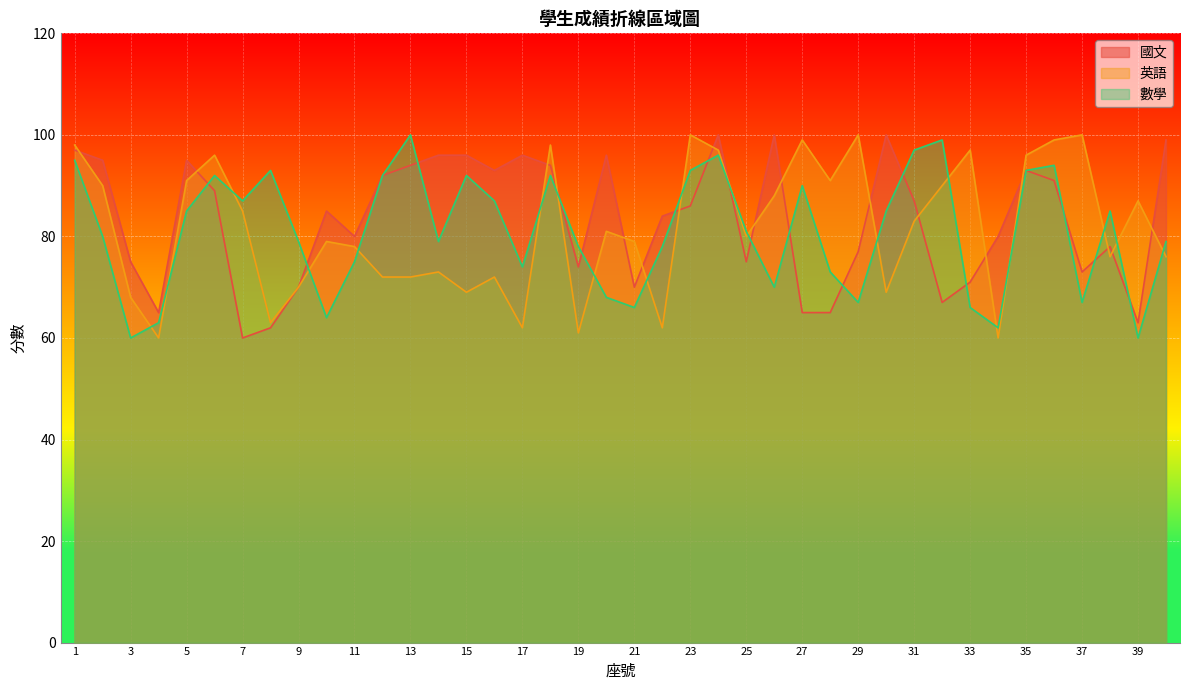

What is the difference between the 數學 values at 27 and 9?

11